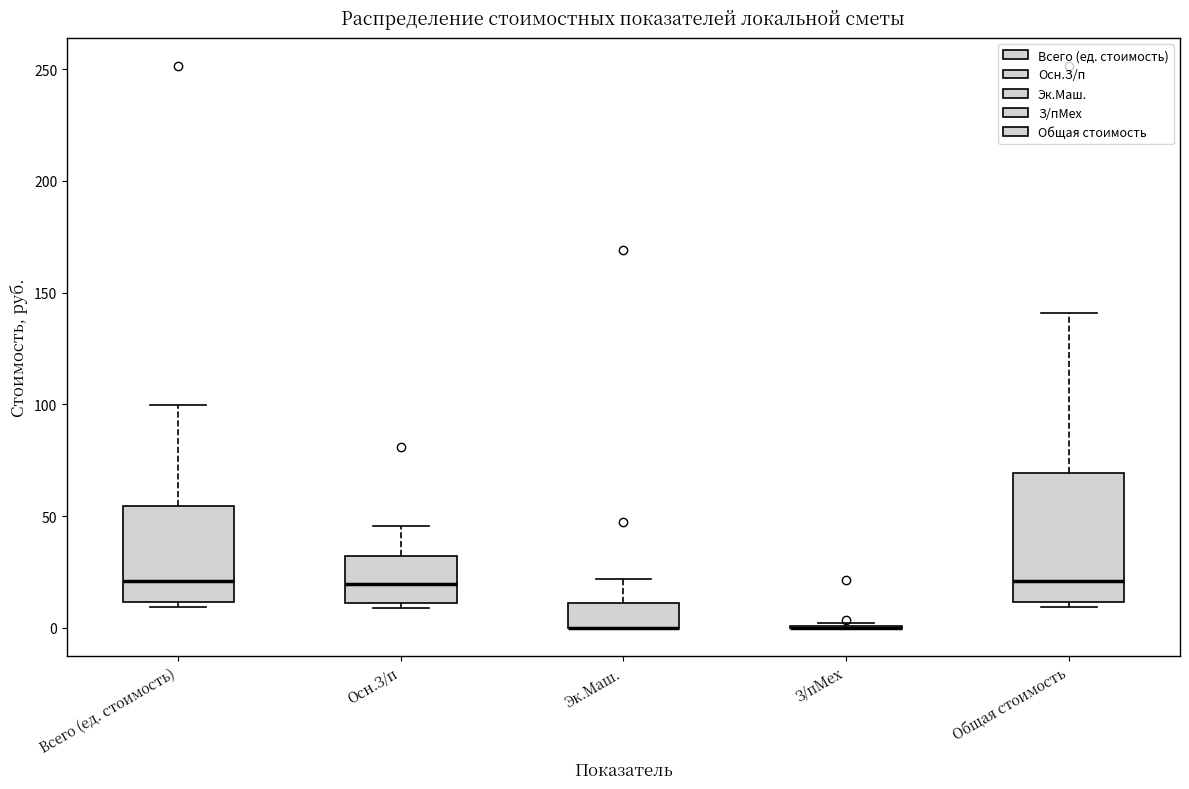

Reading left to right, read every box against the y-axis: the position of its median line, the range the box covers, and the ends of its whiskers. The values are not printed on the chart, so give them approximately, as read against the axis.

Всего (ед. стоимость): median 20, box 10 to 55, whiskers 10 (just below the box's lower edge) to 100
Осн.З/п: median 20, box 10 to 30, whiskers 10 (just below the box's lower edge) to 45
Эк.Маш.: median 0 (drawn on the box's lower edge), box 0 to 10, whiskers 0 to 20
З/пМех: box collapsed to a line at 0, whiskers 0 to 0
Общая стоимость: median 20, box 10 to 70, whiskers 10 (just below the box's lower edge) to 140